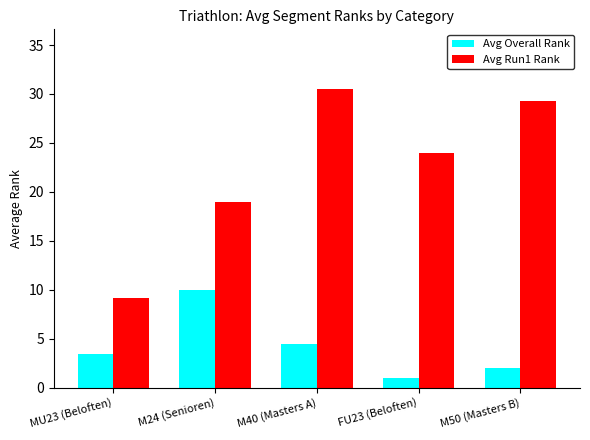

What is the minimum value for Avg Run1 Rank?

9.2